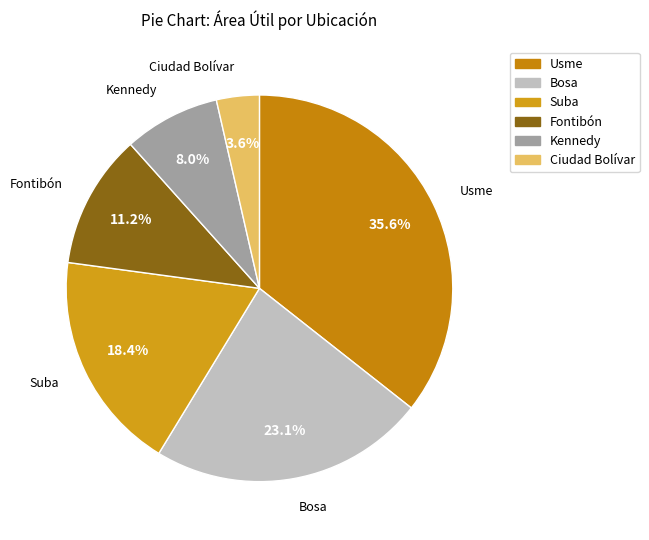

How many segments does this pie chart have?

6